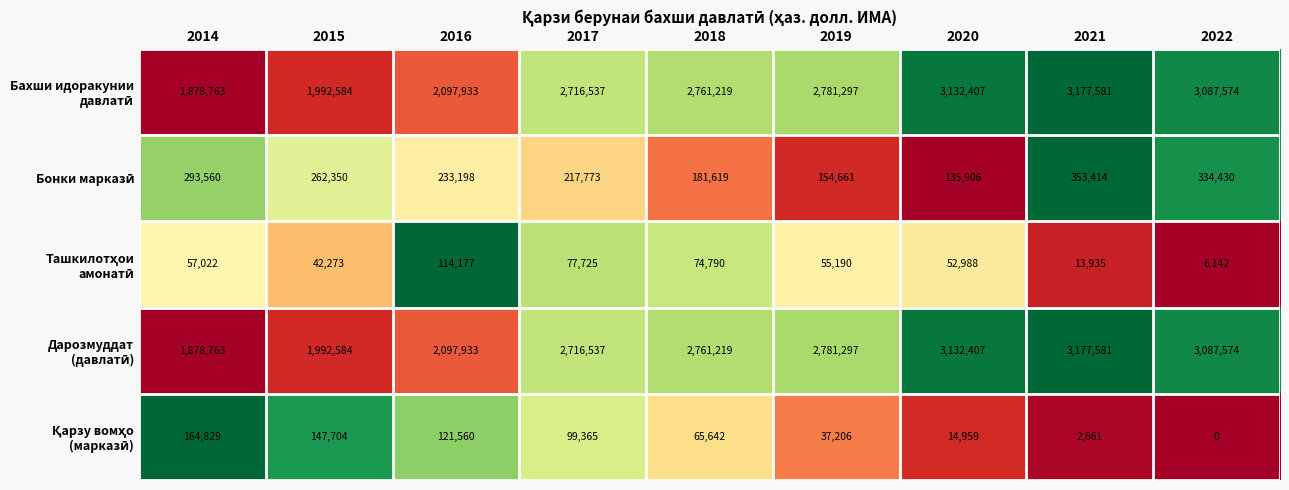

At which category is the sum across all series the highest?

2021